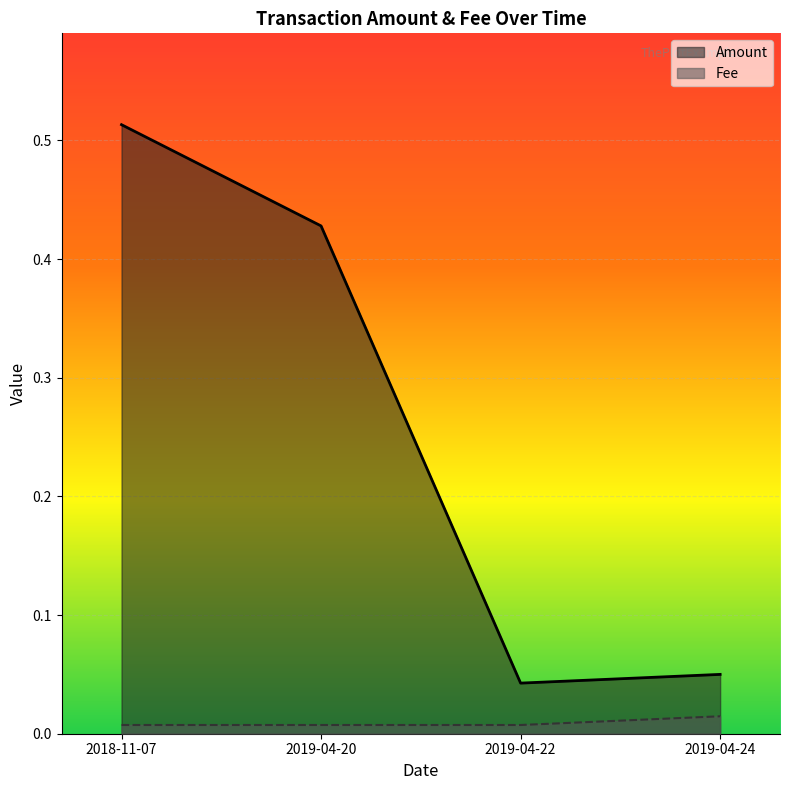

True or false: Fee and Amount intersect in this chart.

False